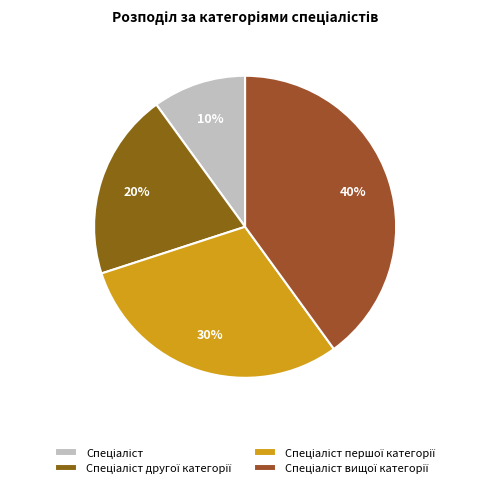

How much of the chart is everything except Спеціаліст першої категорії?

70.0%